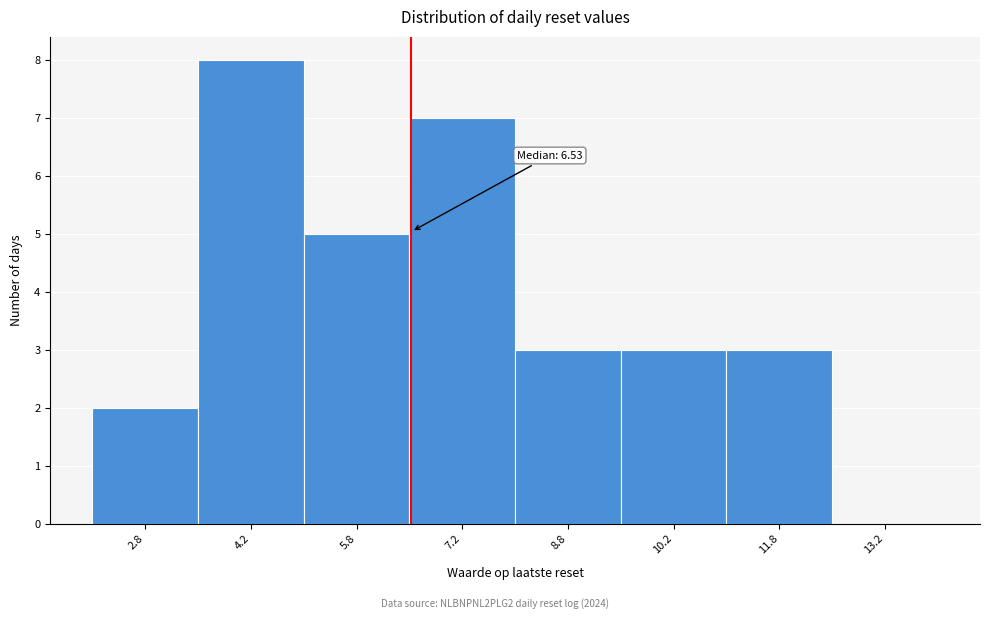

Over which range of the x-axis is the bar tallest?

3.5 to 5.0